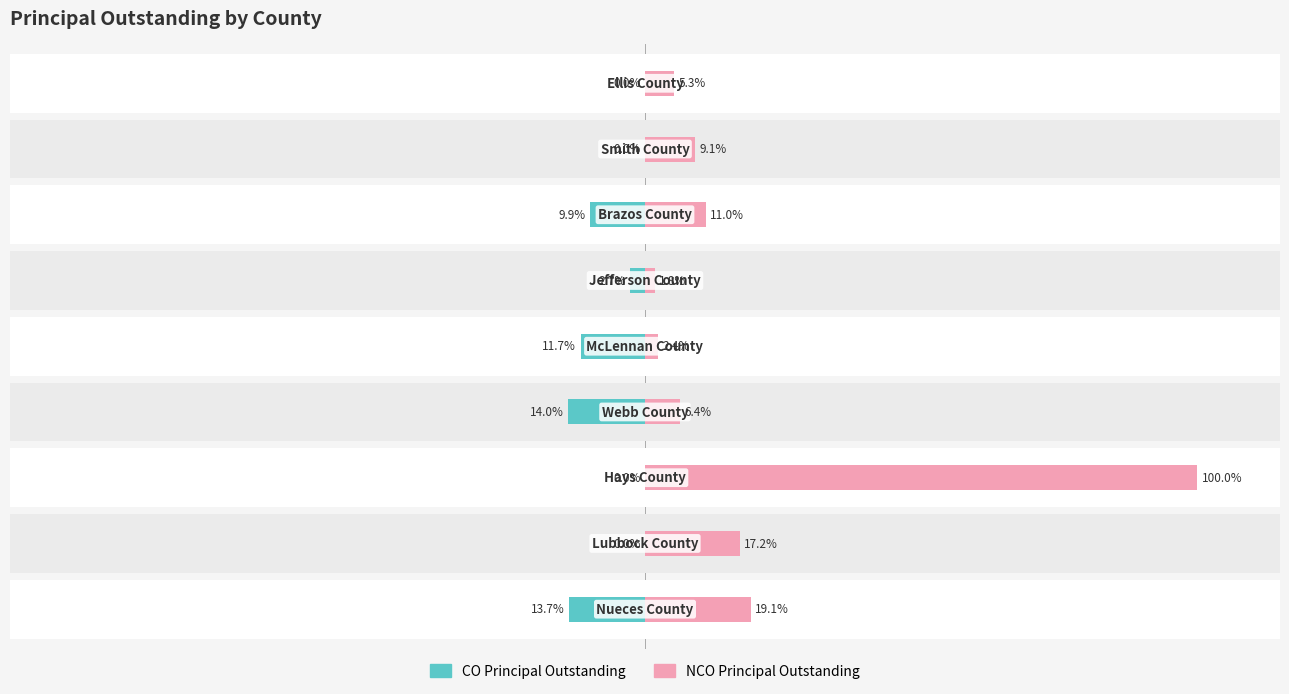

How many data points in CO Principal Outstanding are above -2?

4